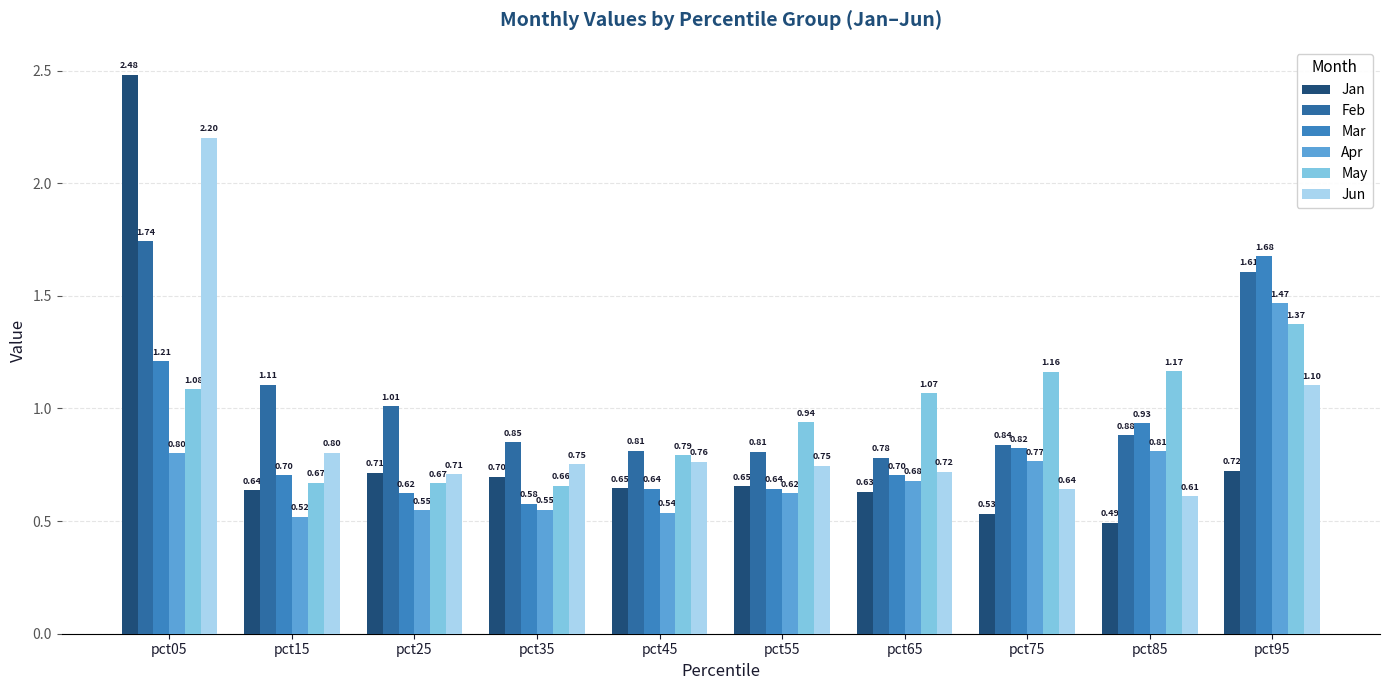

What is the difference between the Apr values at pct05 and pct95?

0.7